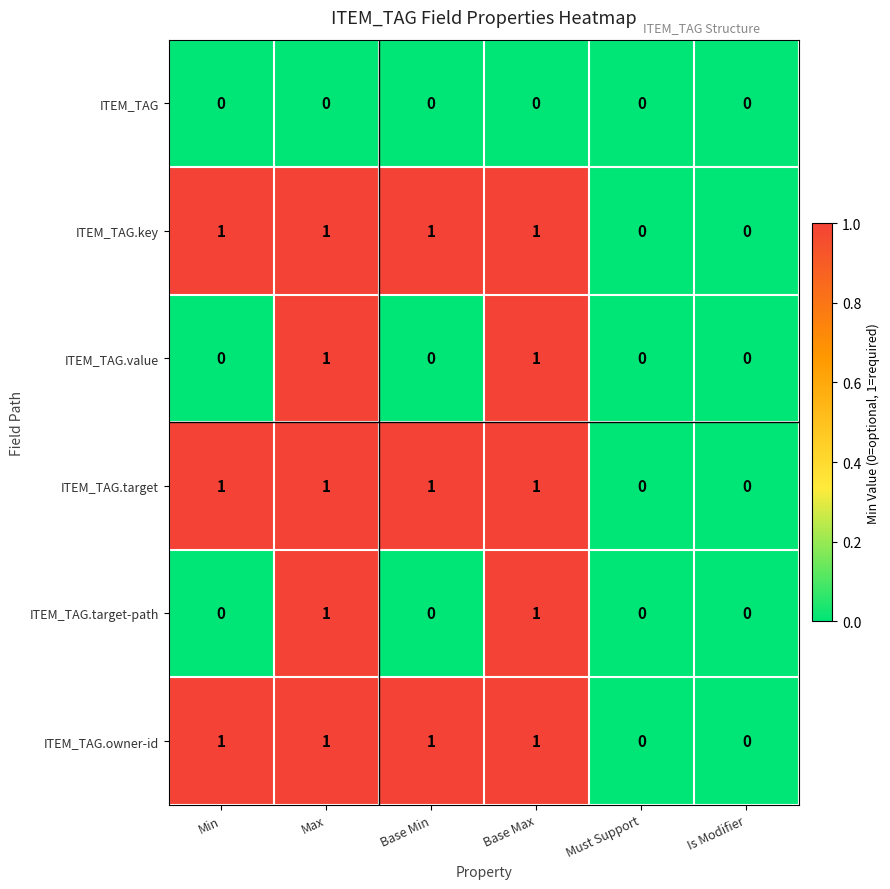

The ITEM_TAG.target series shows 0 at Min. True or false?

False